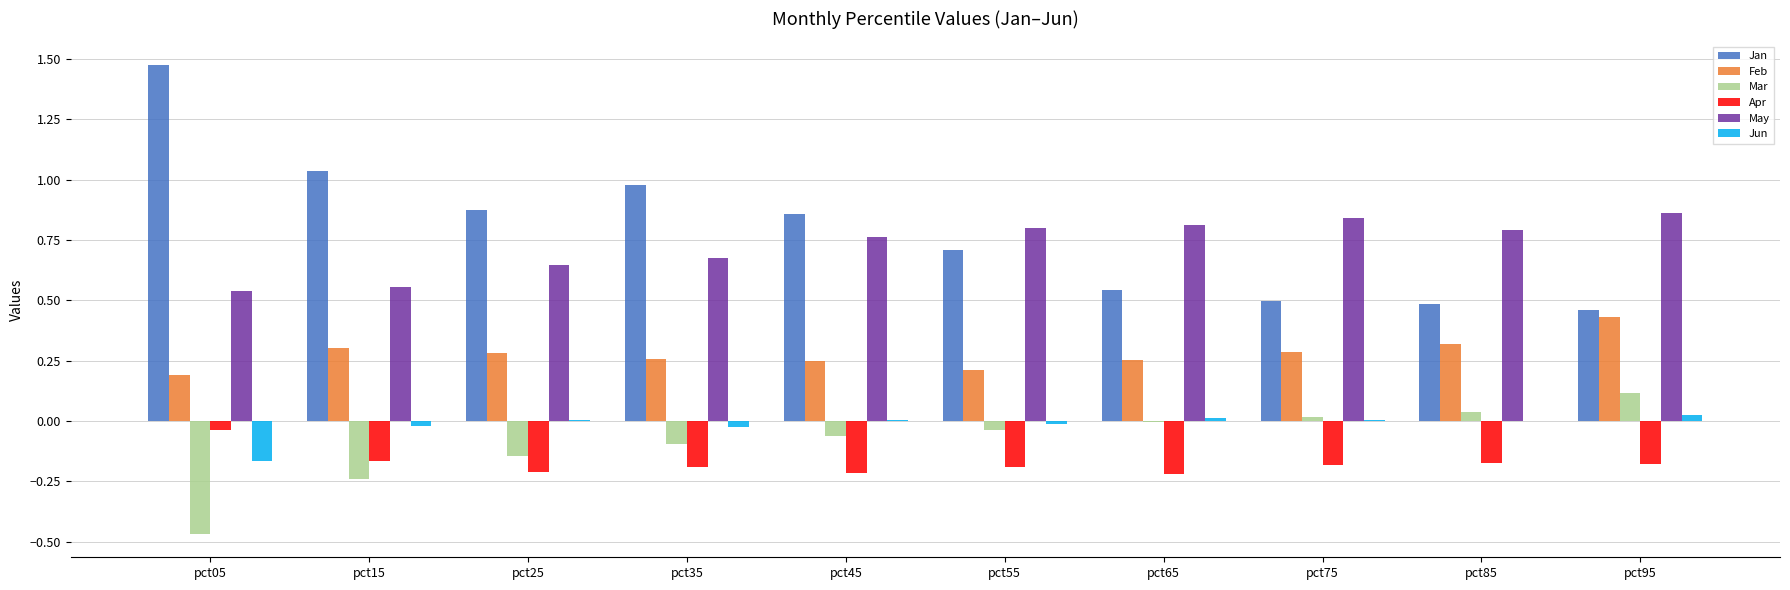

Is the value of Apr at pct55 greater than the value of Feb at pct95?

No